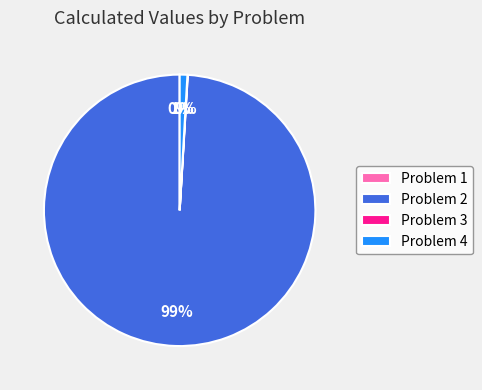

To the nearest percent, what portion does Problem 4 represent?

1%